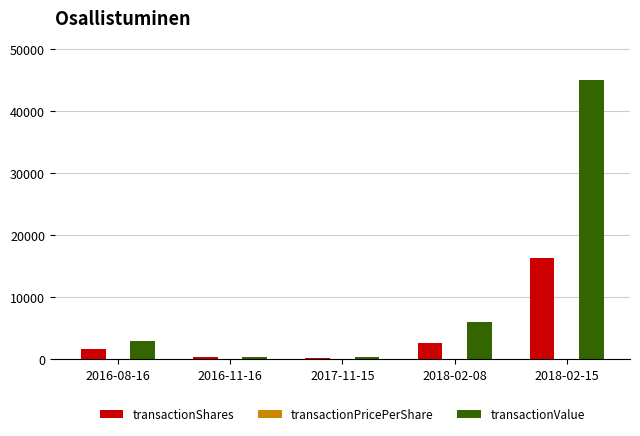

Is the value of transactionValue at 2016-08-16 greater than the value of transactionShares at 2016-08-16?

Yes